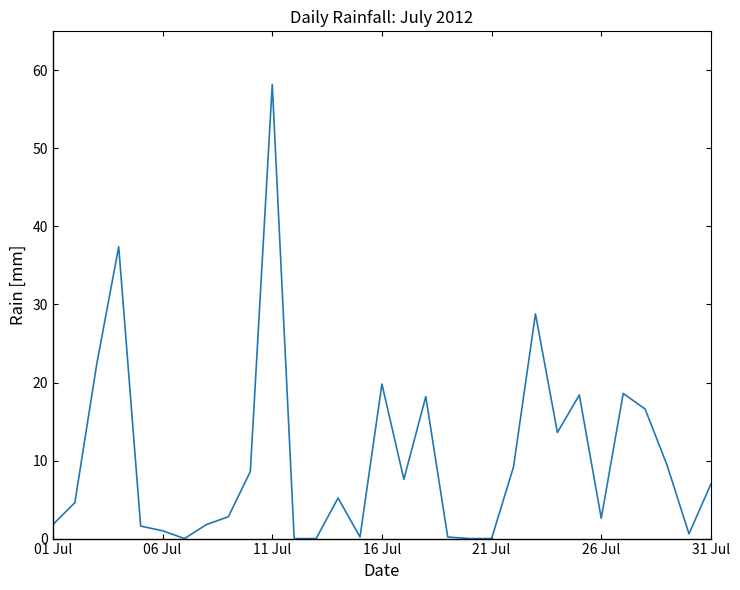

What is the greatest value displayed?

58.2